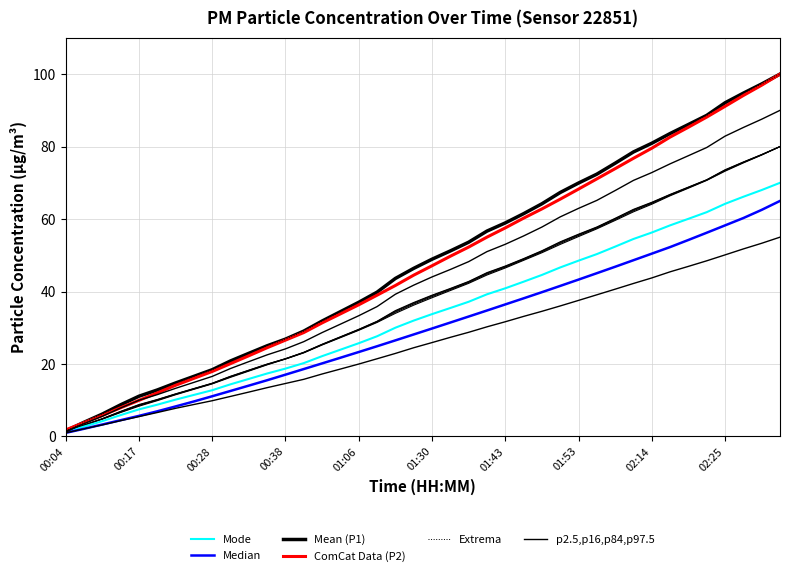

What is the value of the Mean (P1) point at the 1st from the left?

1.5